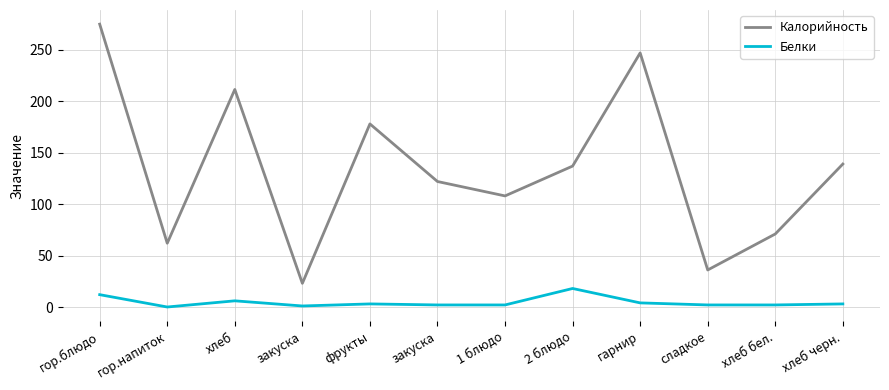

At which label does Белки first exceed 3?

гор.блюдо